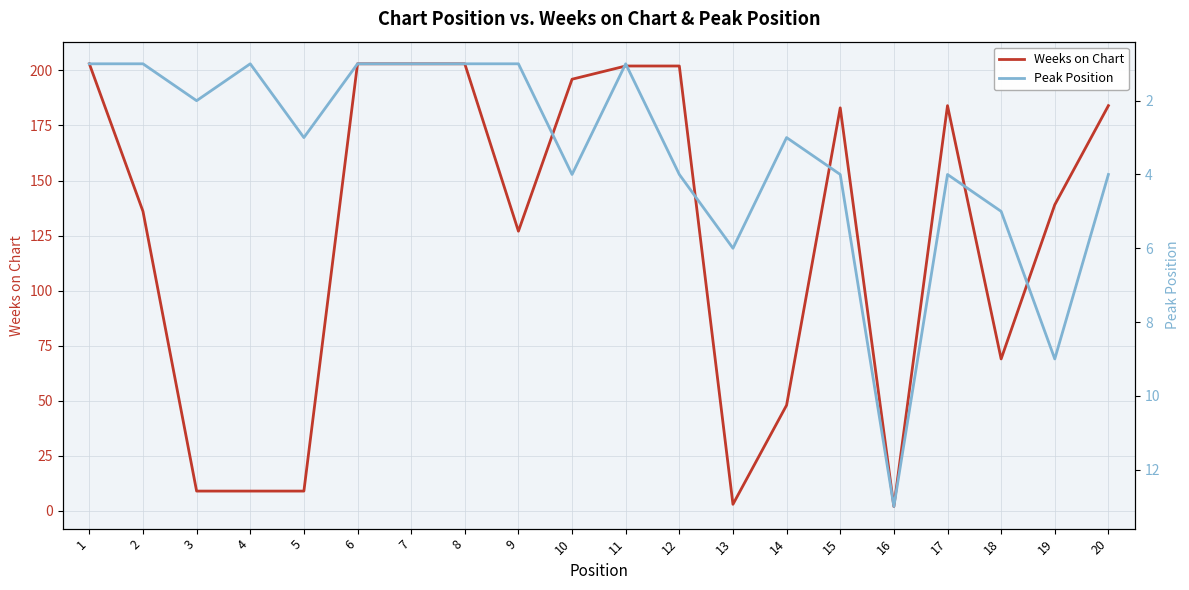

What is the average value of the Peak Position series?

3